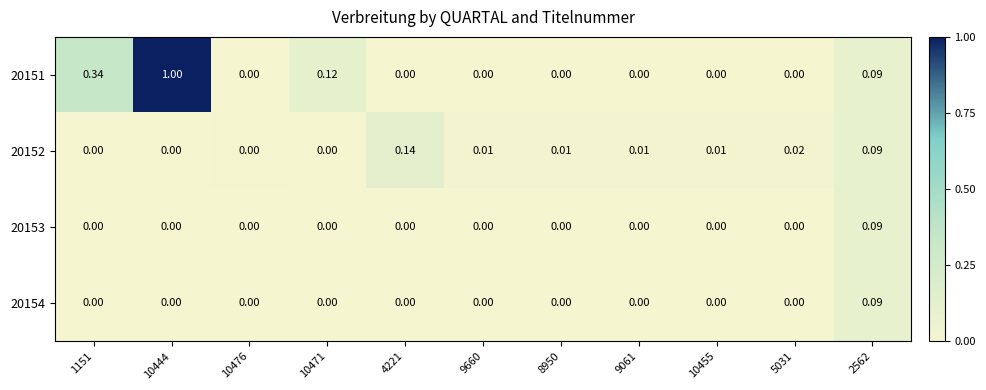

Is the value of 20152 at 10455 greater than the value of 20154 at 4221?

Yes